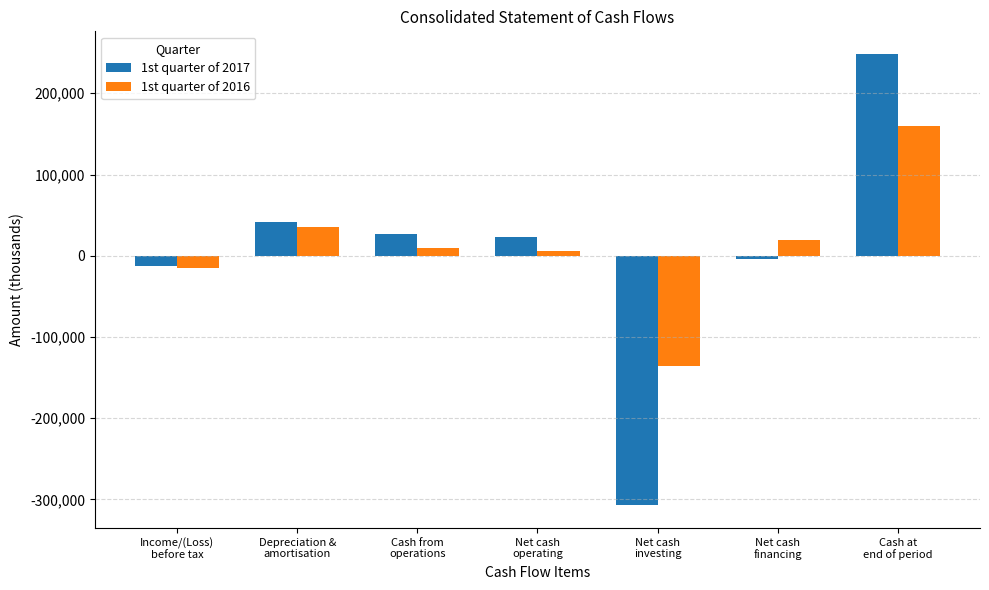

What is the label of the 1st bar from the right?

Cash at
end of period